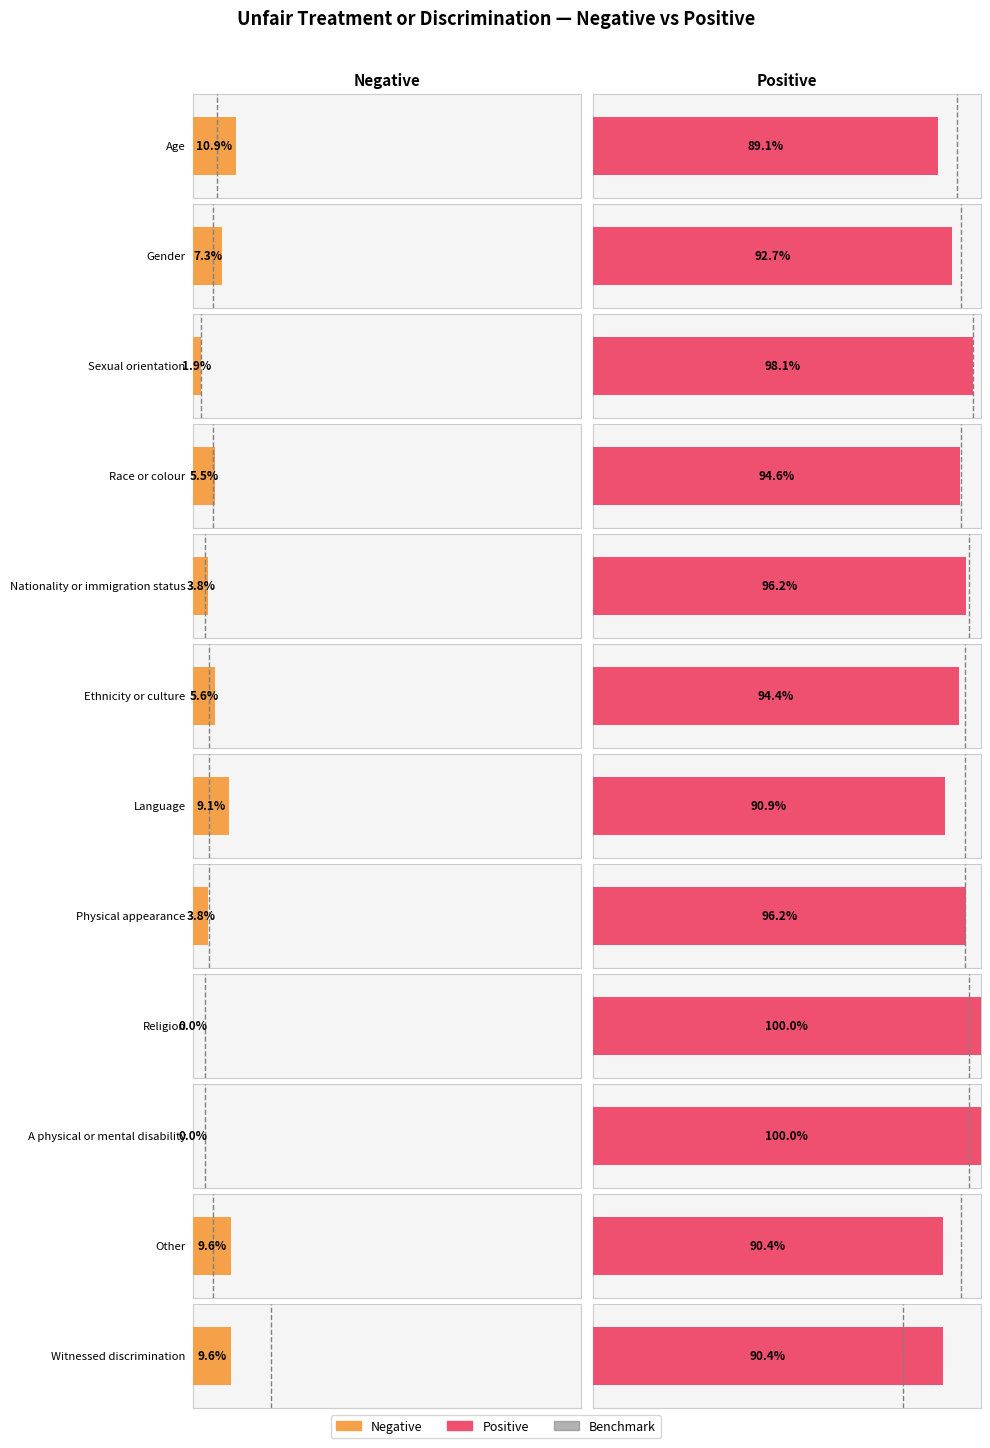

What is the maximum value for Negative?

0.1